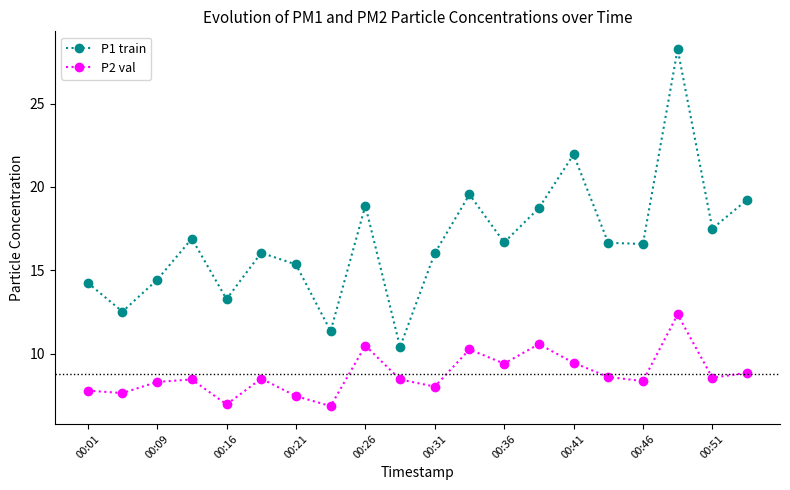

What is the average value of the P1 train series?

16.7